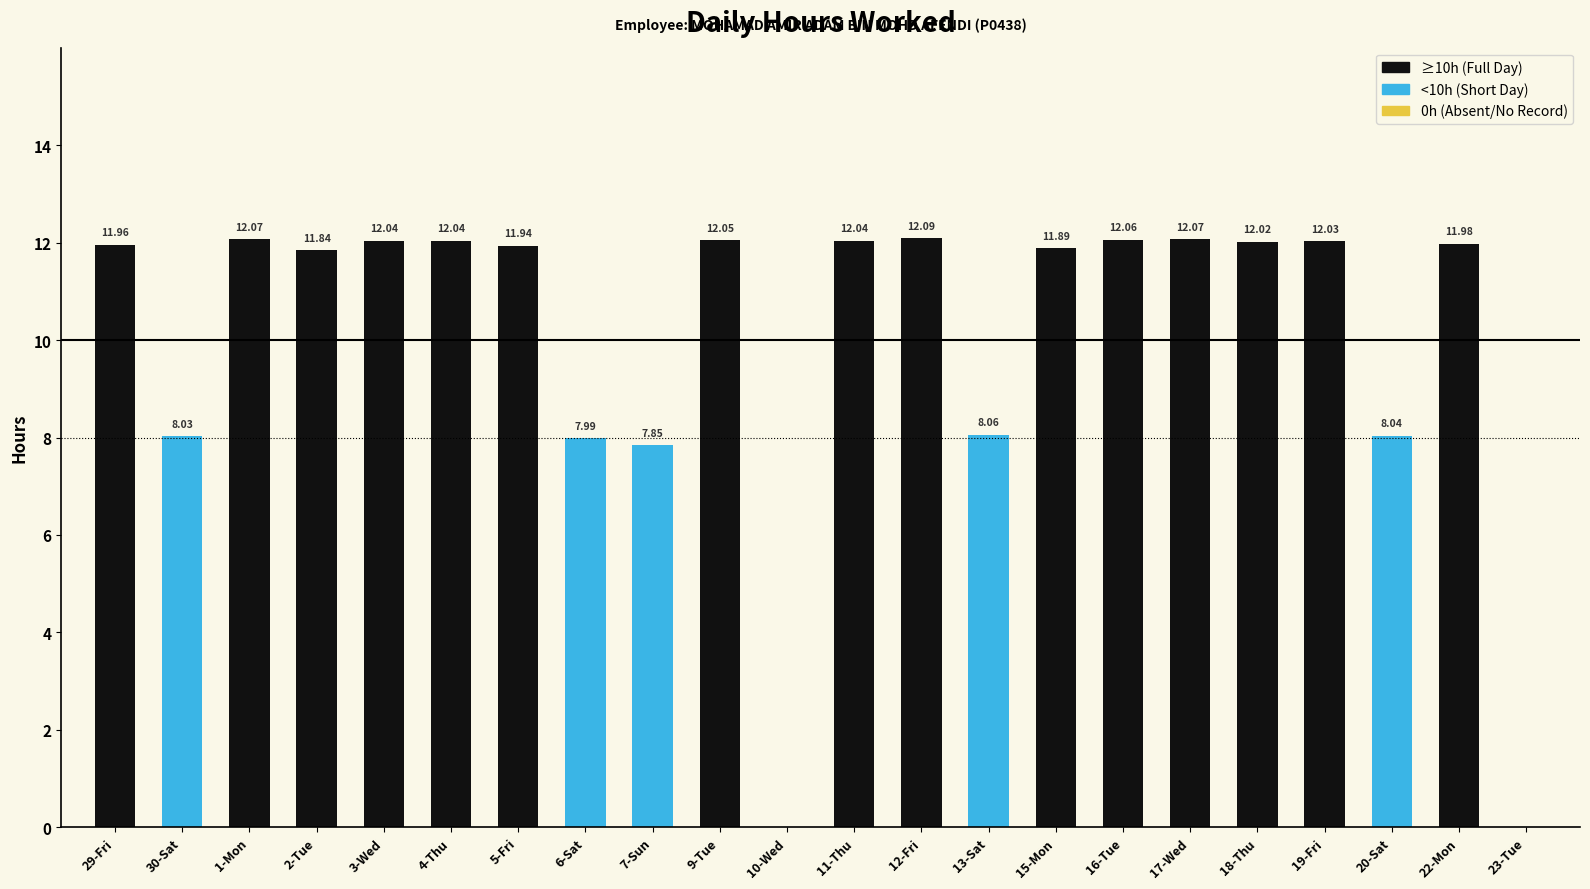

What is the sum of the values at 1-Mon and 10-Wed?

12.1